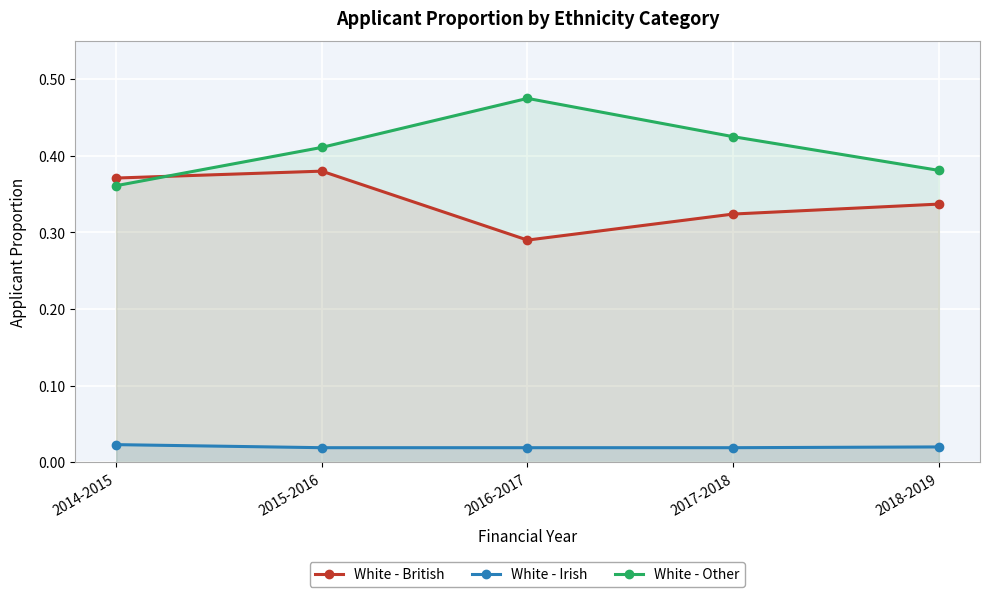

True or false: White - Irish has a value of 0.0 at 2016-2017.

True